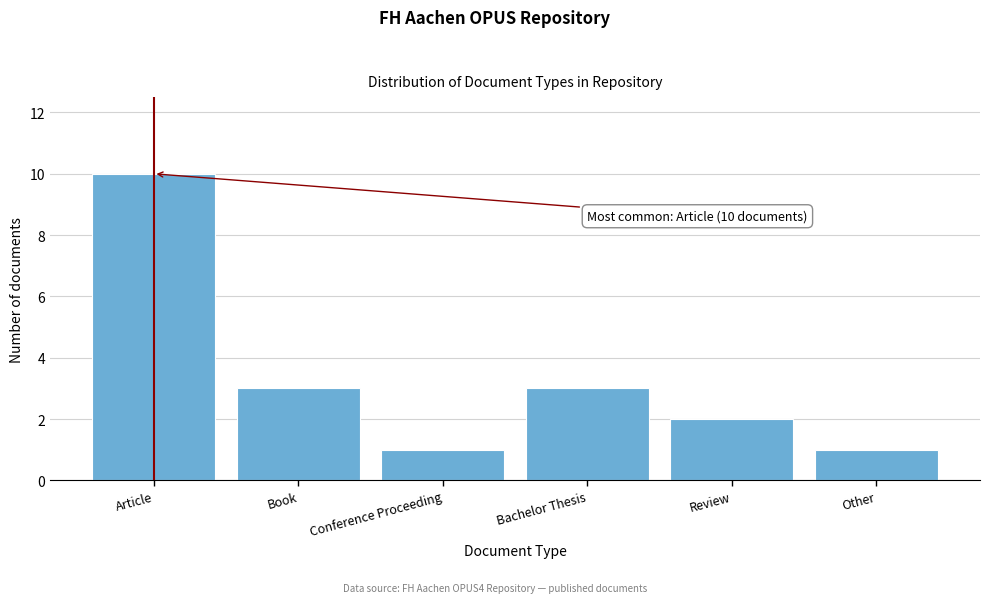

Reading left to right, what are all the values shown in this chart?

10	3	1	3	2	1